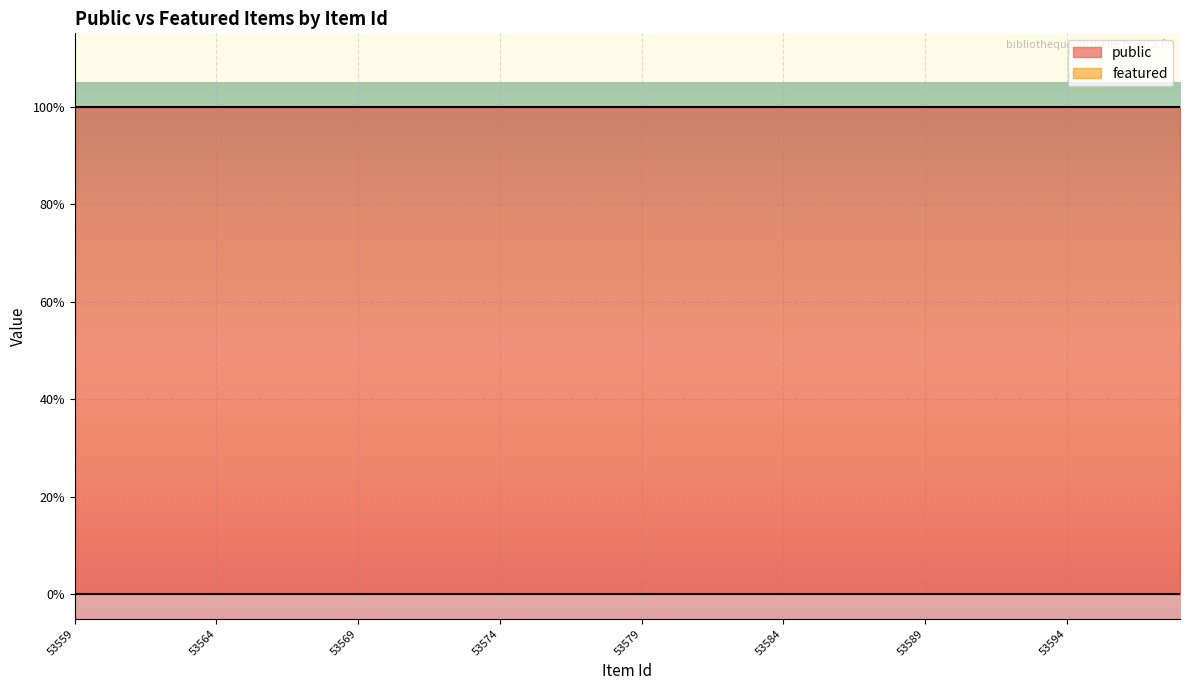

Which series has the largest total across all categories?

public